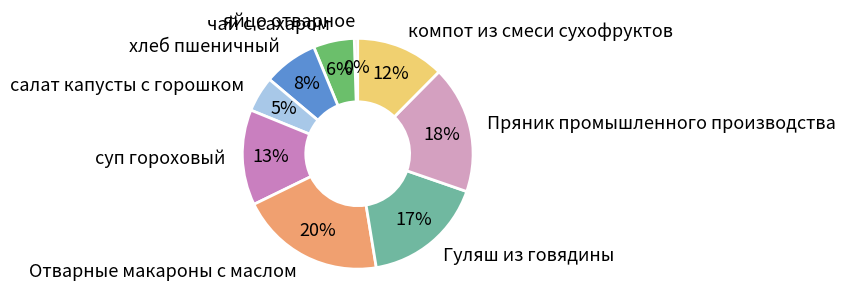

How many segments does this pie chart have?

9